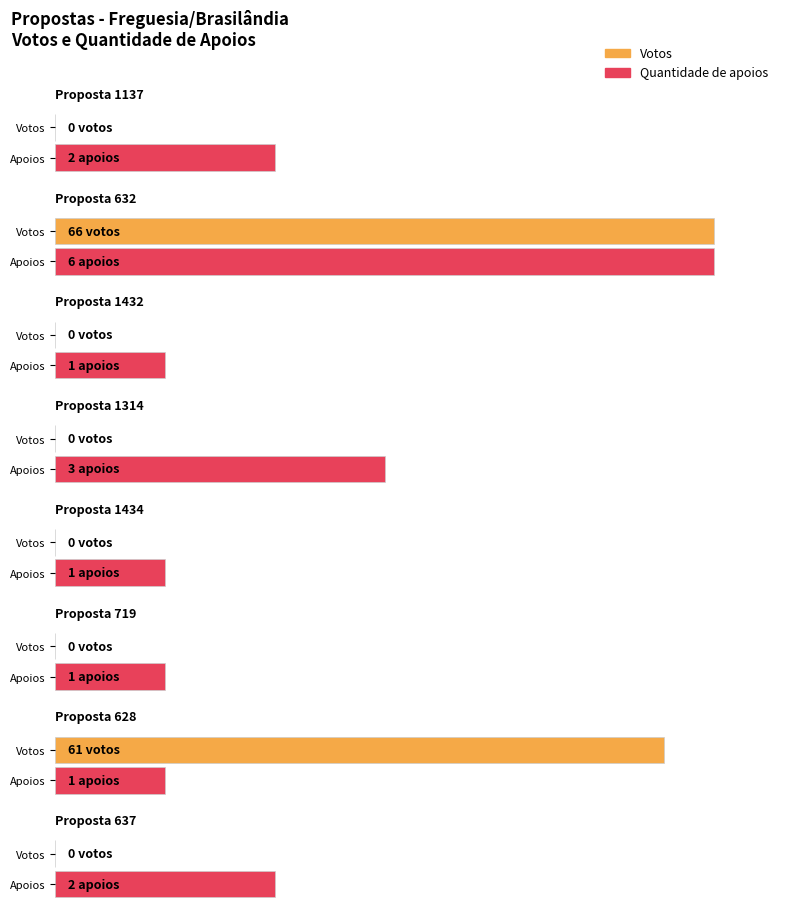

What are all the series names shown in the legend?

Votos, Quantidade de apoios